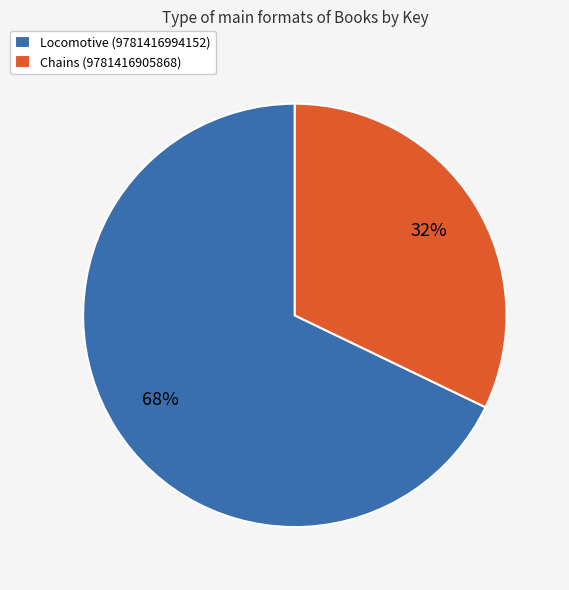

The Chains (9781416905868) slice represents 32% of the pie. True or false?

True